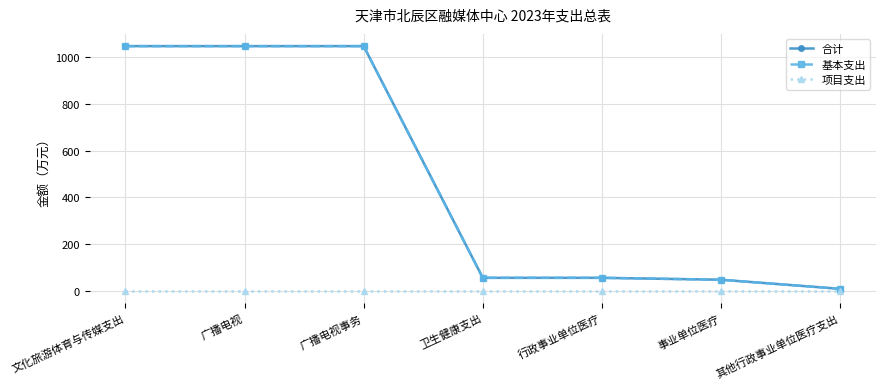

Is this an area chart (filled region under the line)?

No